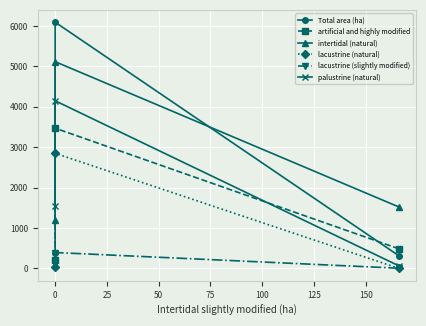

True or false: artificial and highly modified has a value of 147.1 at −25.

False